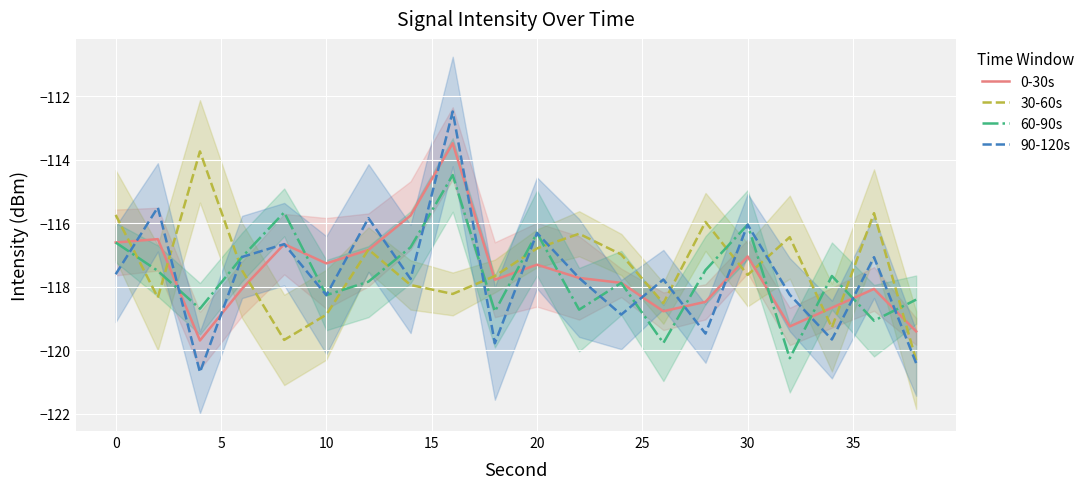

What is the approximate value of 30-60s at 0?

-115.7